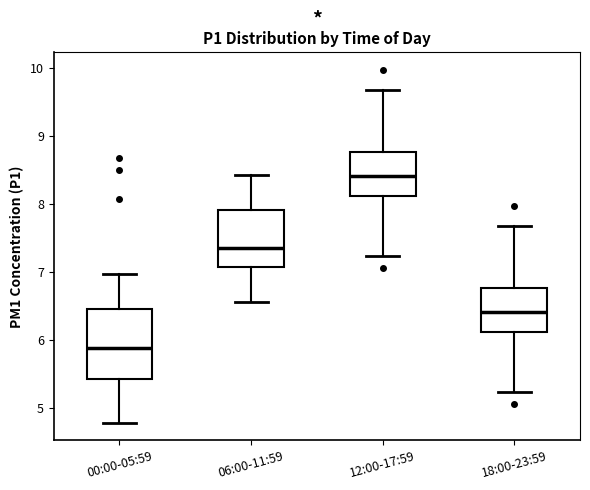

Which box's median line is the lowest?

00:00-05:59